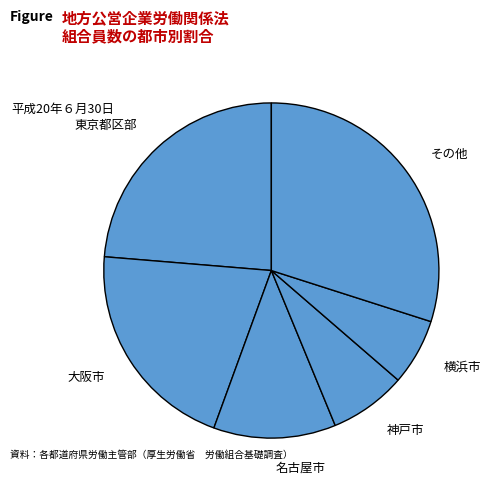

Is there any slice that represents more than half of the pie?

No